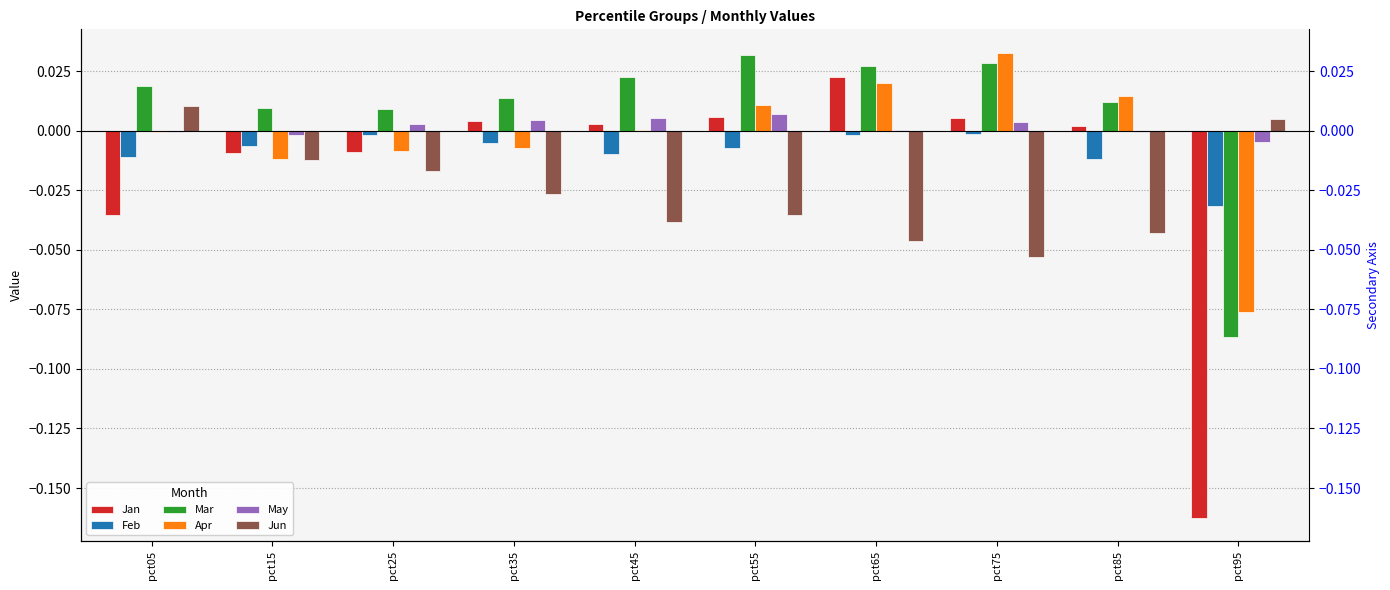

How many positive values does the Jun series have?

2